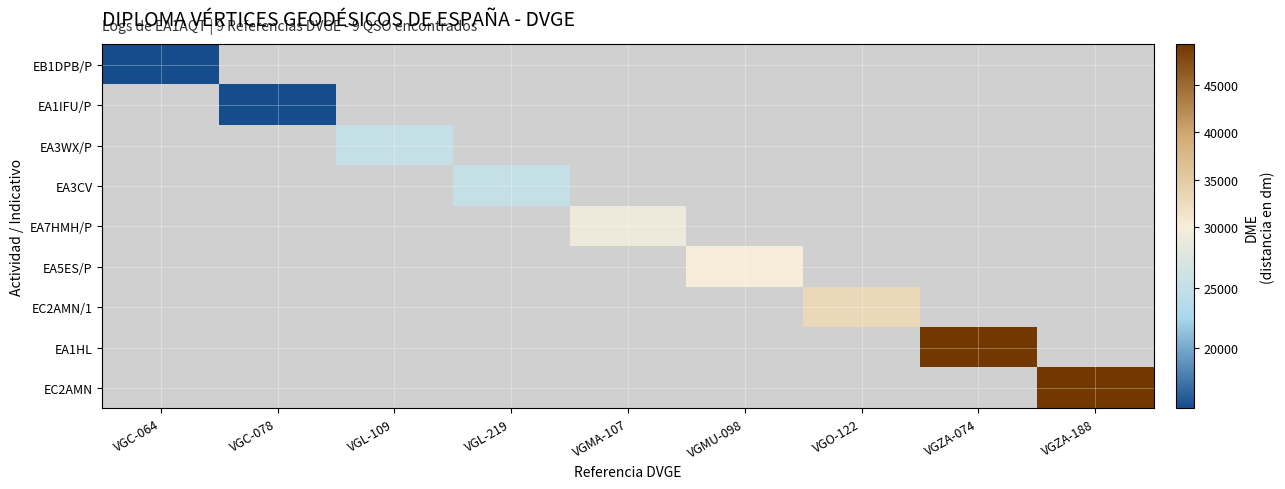

Is the value of EC2AMN at VGMU-098 greater than the value of EB1DPB/P at VGZA-188?

No